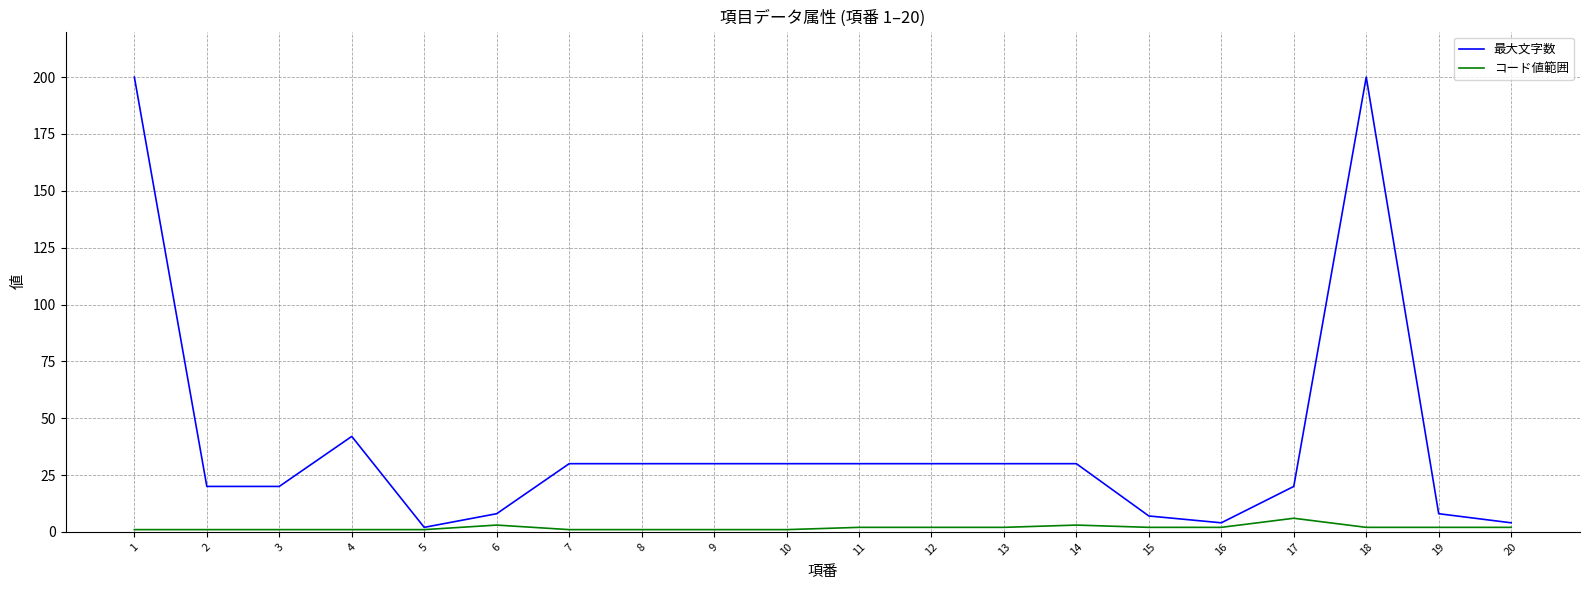

The コード値範囲 series shows 6 at 17. True or false?

True